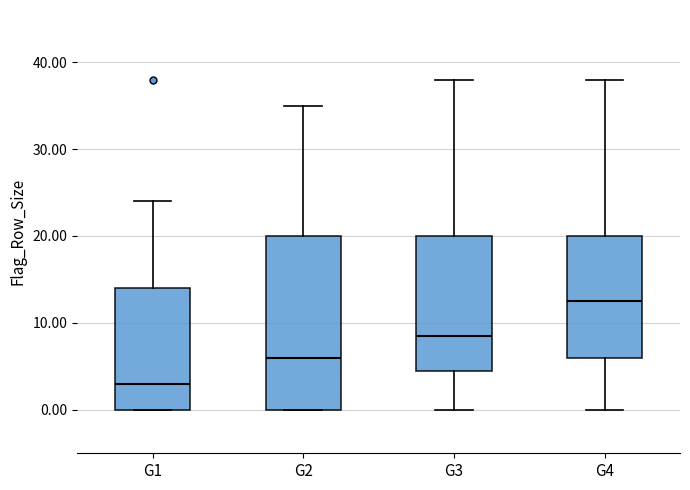

Where is the upper edge of the box for G4 on the y-axis? The values are not printed on the chart, so give them approximately, as read against the axis.

20